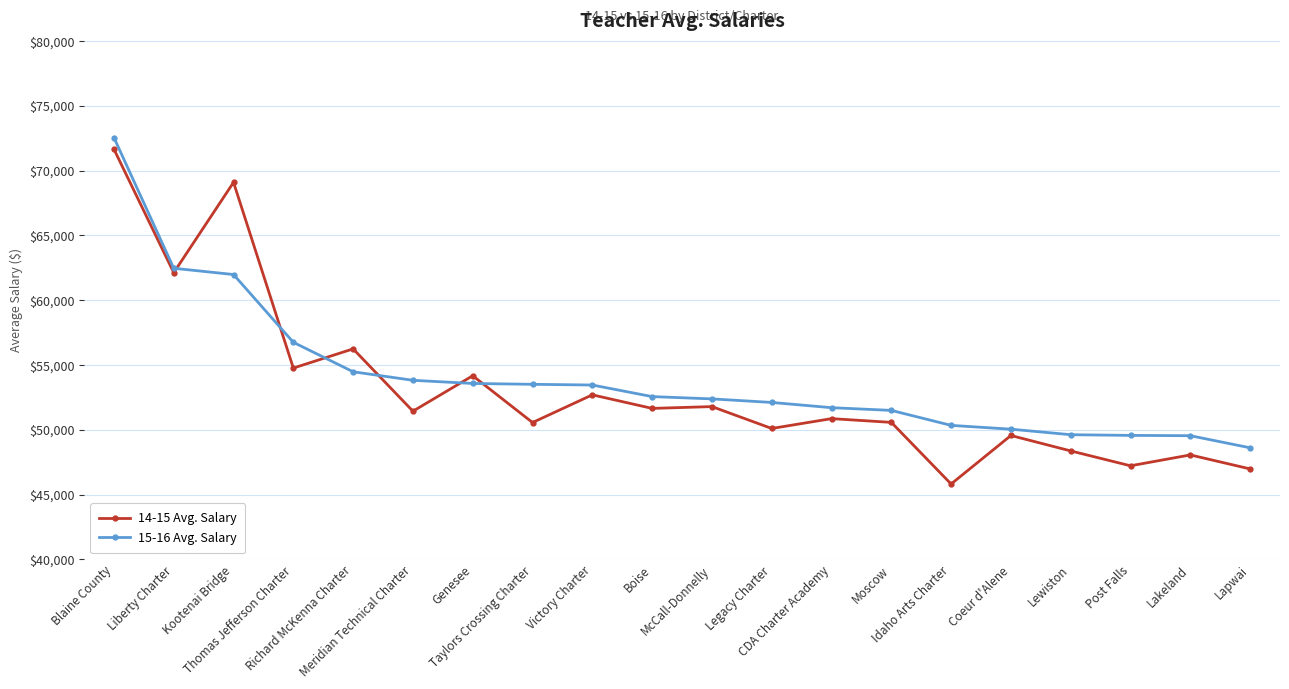

What is the difference between the 15-16 Avg. Salary values at McCall-Donnelly and Moscow?

887